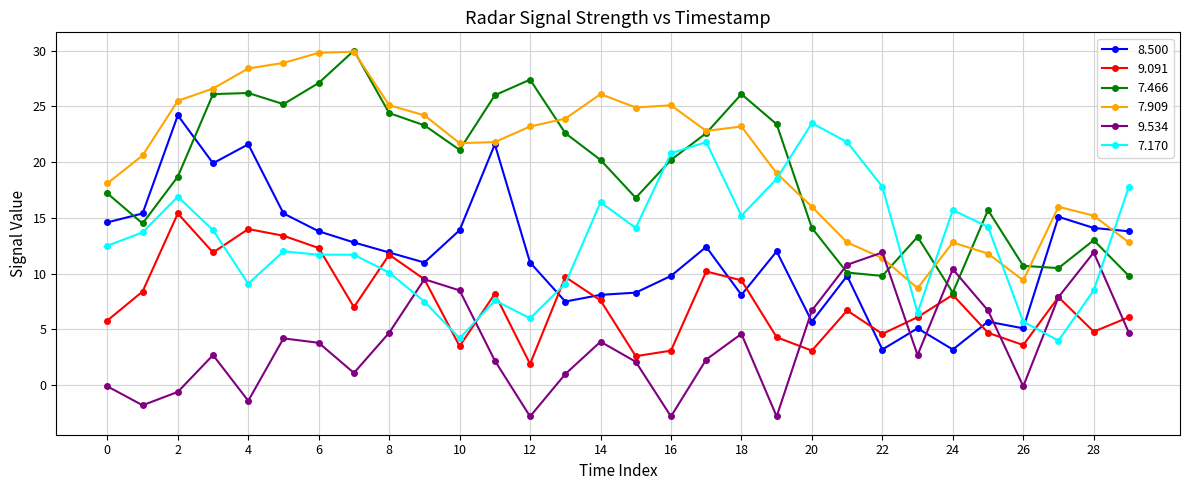

What is the maximum value shown in the chart?

30.0